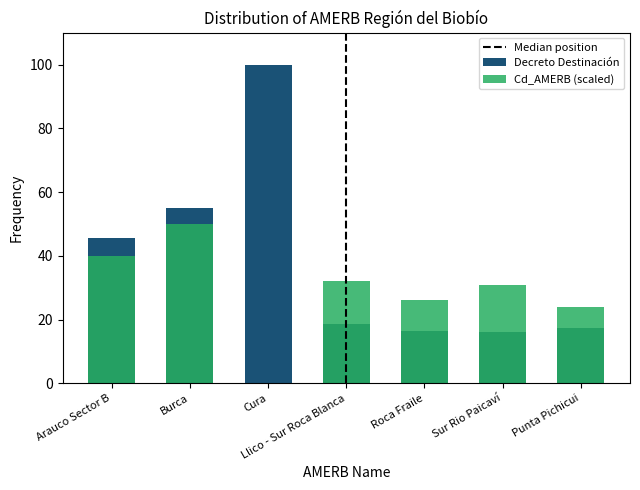

The Cd_AMERB series shows 10.3 at Roca Fraile. True or false?

False